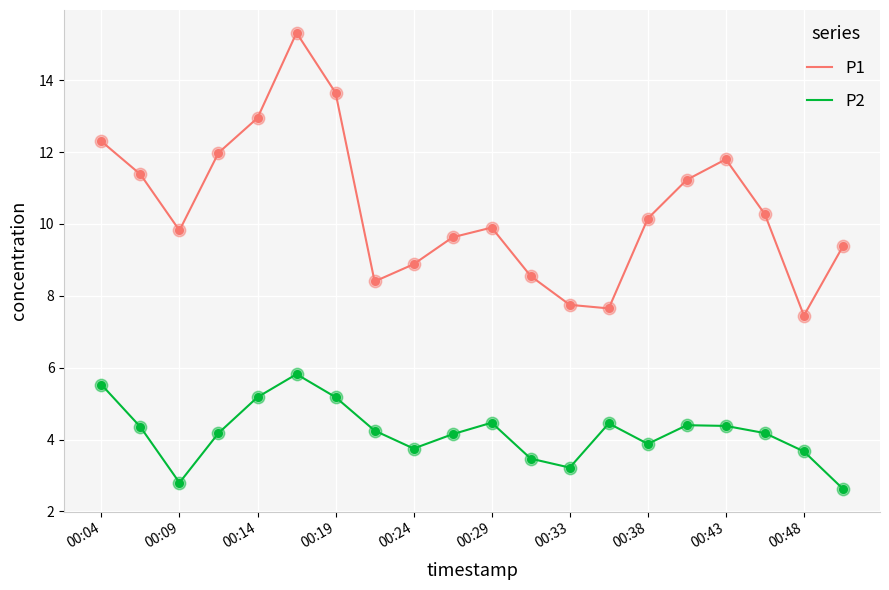

What are all the series names shown in the legend?

P1, P2